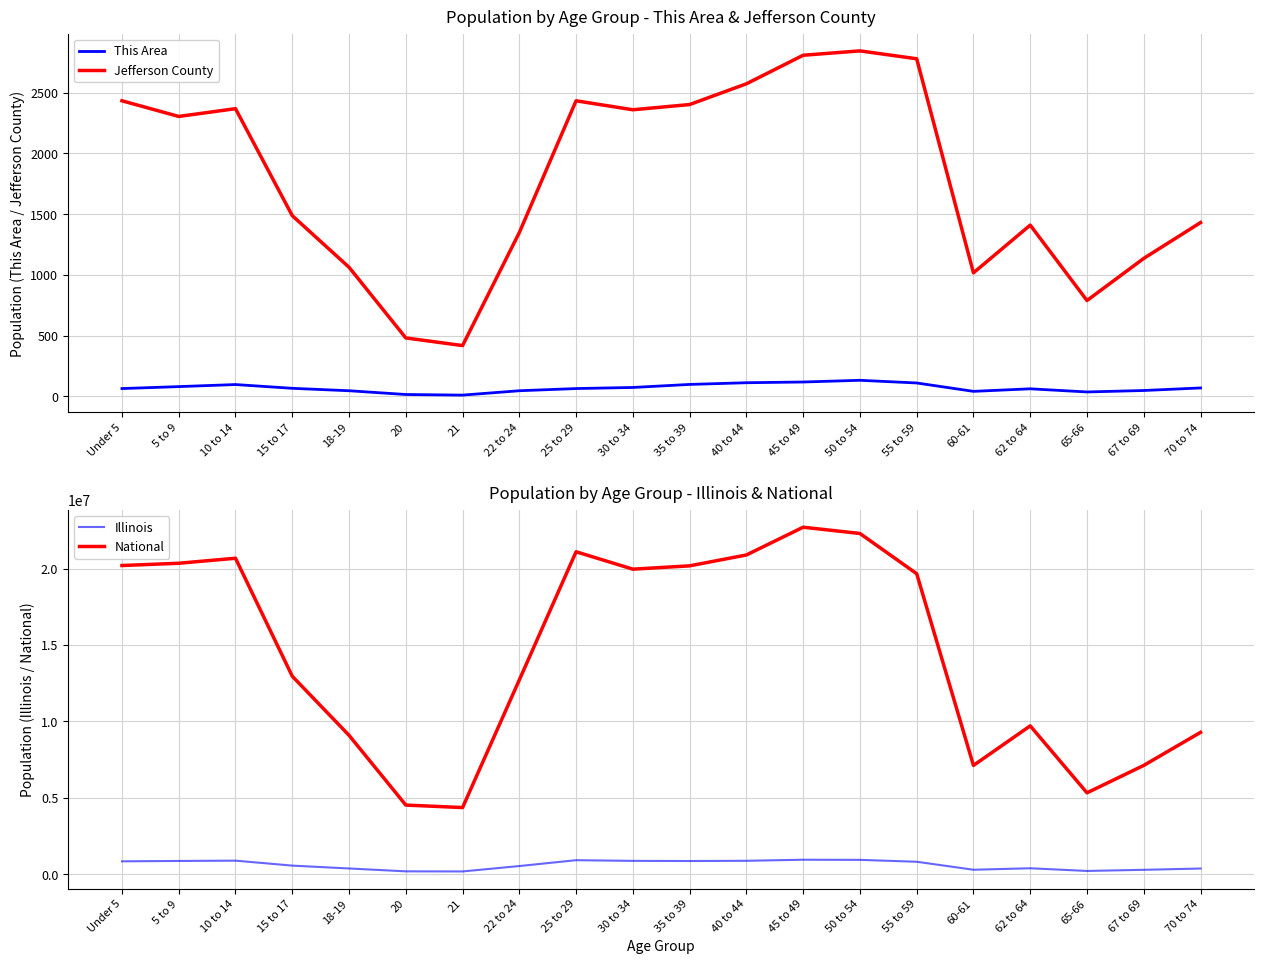

True or false: National and Jefferson County intersect in this chart.

False